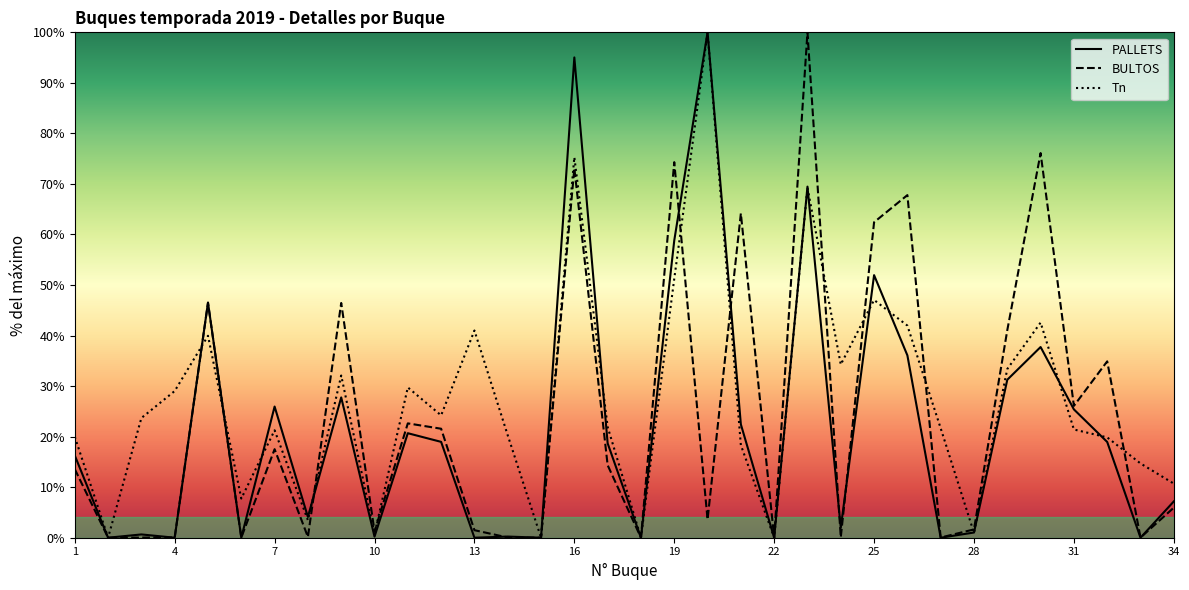

How many data points in Tn are less than 21?

14